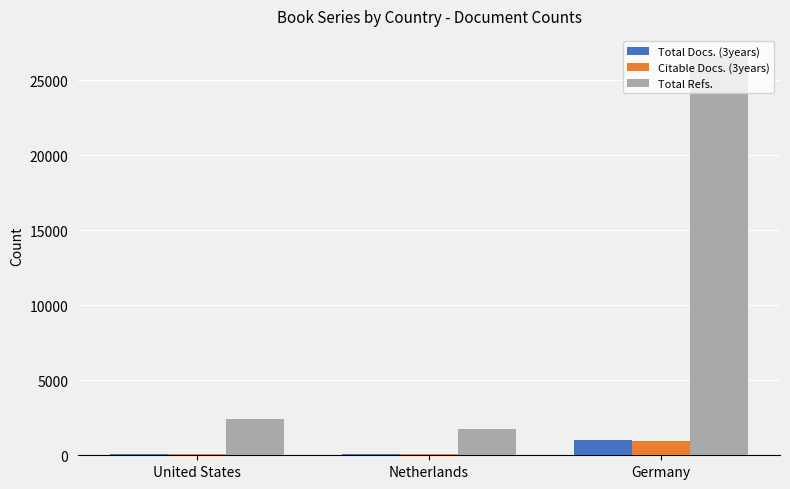

How many series are shown in this chart?

3